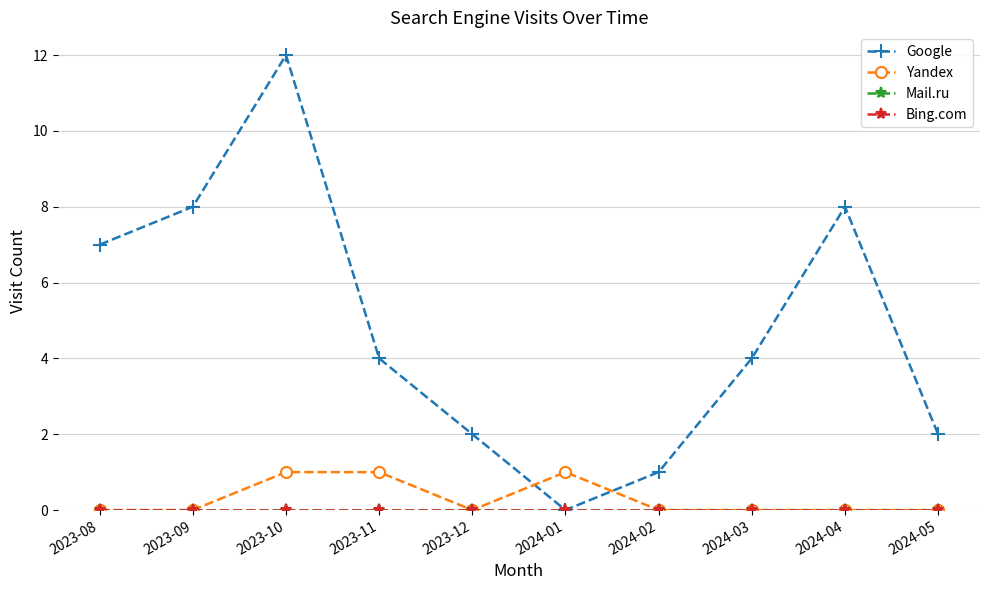

In Google, how many points are lower than both neighbors (excluding endpoints)?

1